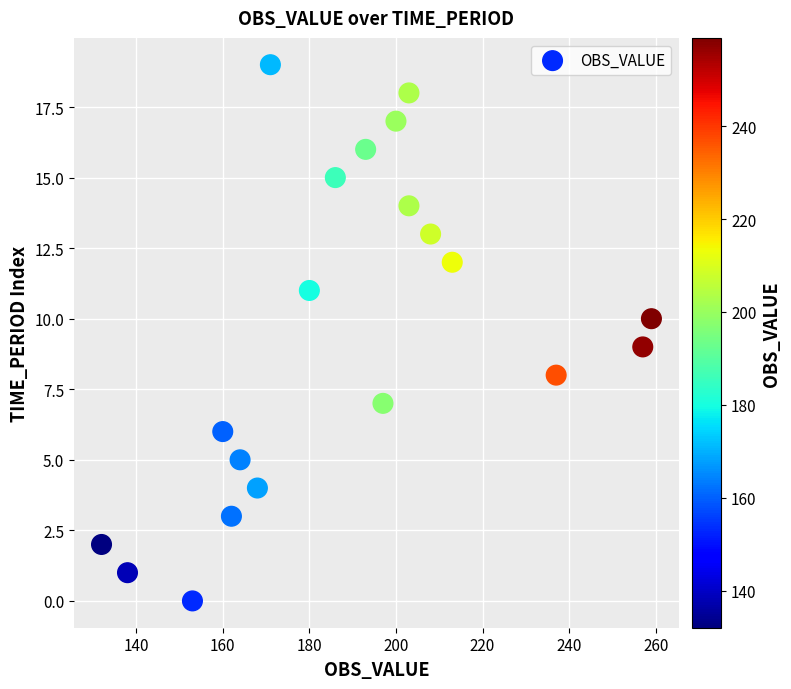

What is the range of Y values (max minus min)?

19